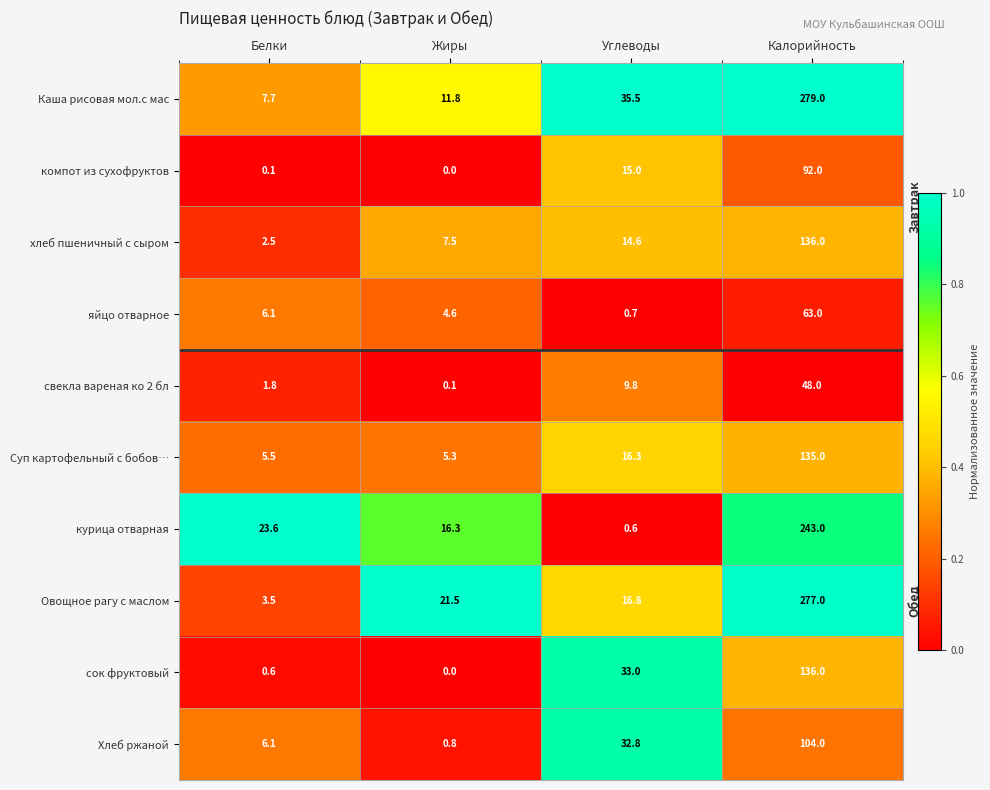

Rank the categories by Хлеб ржаной value from highest to lowest.

Калорийность, Углеводы, Белки, Жиры